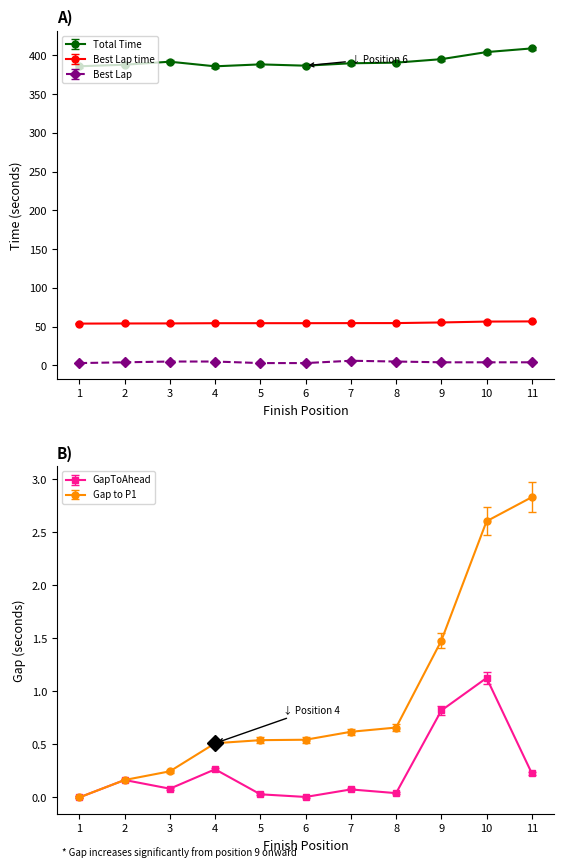

Is the value of Best Lap at 3 greater than the value of Total Time at 10?

No